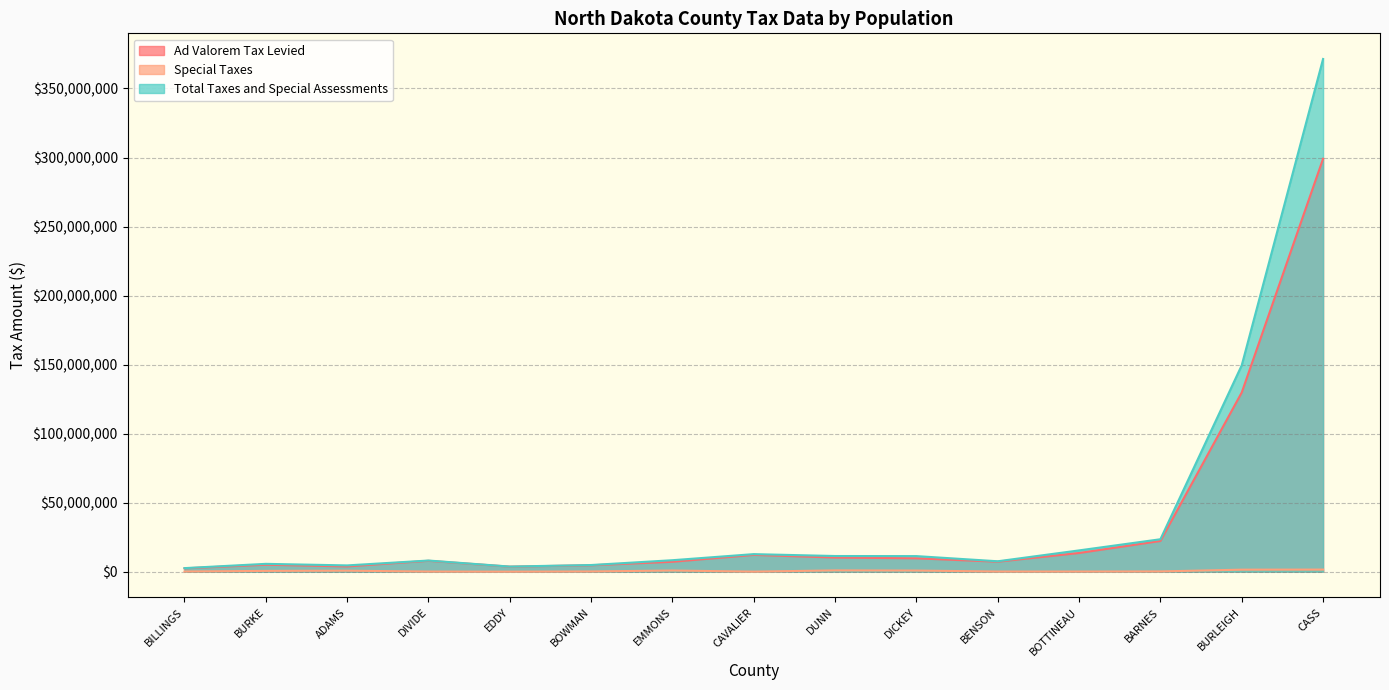

At BARNES, list the series in order from smallest to largest.

Special Taxes, Ad Valorem Tax Levied, Total Taxes and Special Assessments